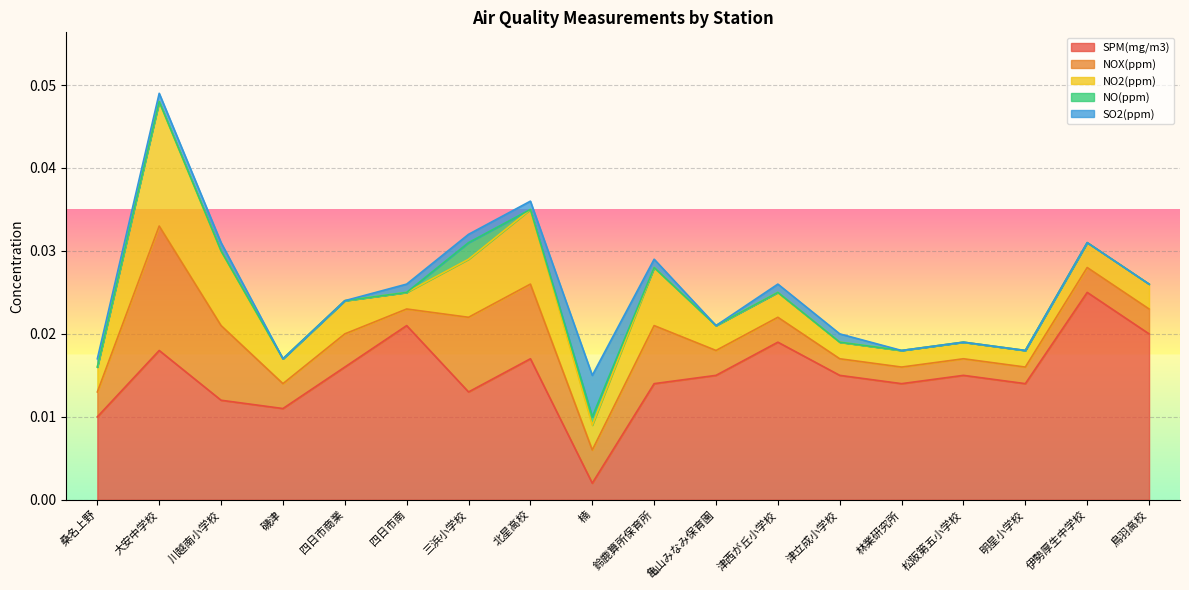

Between 大安中学校 and 伊勢厚生中学校, which is larger?

伊勢厚生中学校